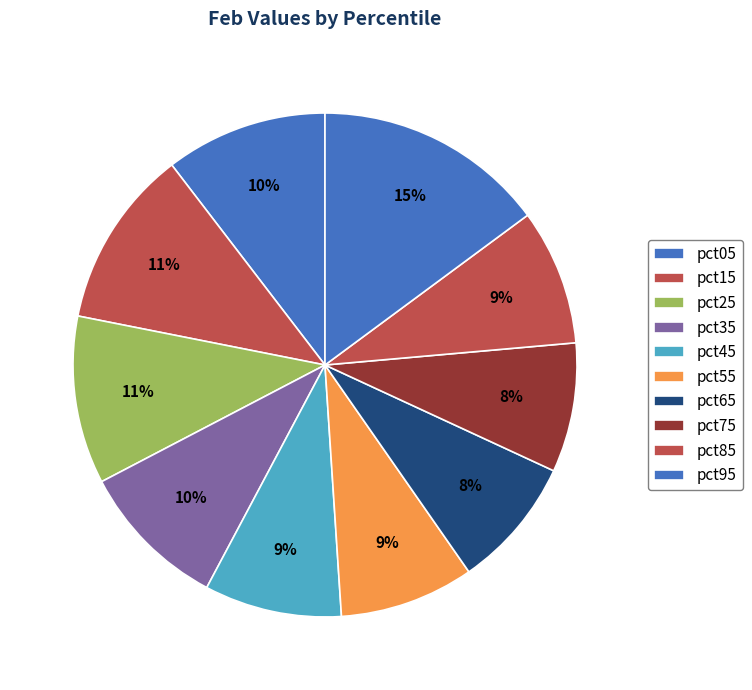

How much of the chart is everything except pct65?

91.6%